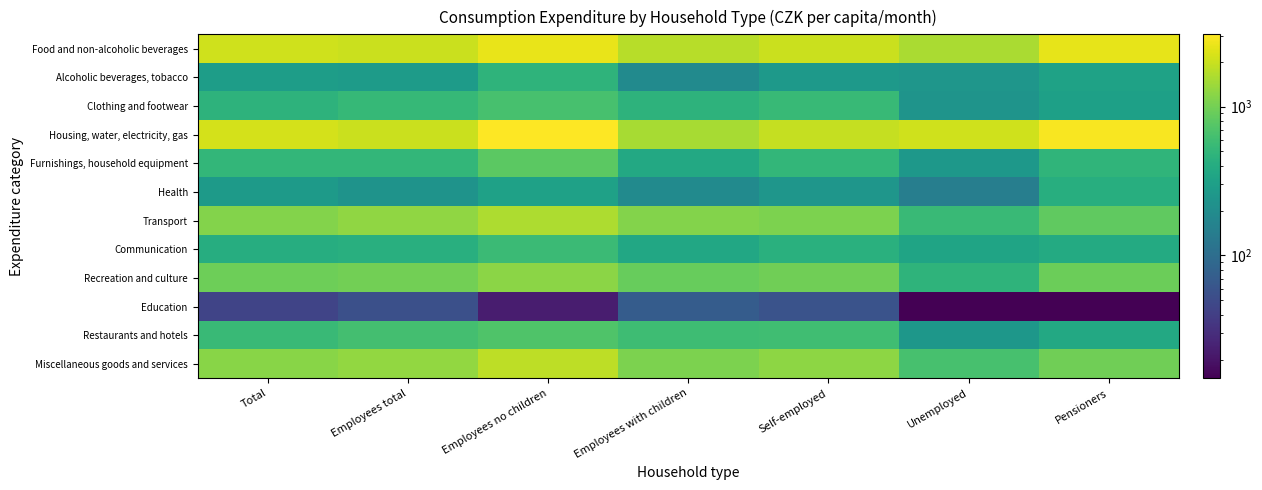

Reading right to left, extract all data points from this chart.

Food and non-alcoholic beverages: Pensioners=2504	Unemployed=1566	Self-employed=1984	Employees with children=1743	Employees no children=2565	Employees total=2002	Total=2086
Alcoholic beverages, tobacco: Pensioners=322	Unemployed=246	Self-employed=261	Employees with children=191	Employees no children=473	Employees total=280	Total=291
Clothing and footwear: Pensioners=306	Unemployed=234	Self-employed=536	Employees with children=471	Employees no children=650	Employees total=527	Total=470
Housing, water, electricity, gas: Pensioners=2920	Unemployed=2072	Self-employed=1938	Employees with children=1522	Employees no children=3062	Employees total=2007	Total=2192
Furnishings, household equipment: Pensioners=492	Unemployed=257	Self-employed=509	Employees with children=368	Employees no children=806	Employees total=506	Total=504
Health: Pensioners=419	Unemployed=147	Self-employed=247	Employees with children=190	Employees no children=314	Employees total=229	Total=272
Transport: Pensioners=840	Unemployed=547	Self-employed=1077	Employees with children=1130	Employees no children=1600	Employees total=1278	Total=1140
Communication: Pensioners=385	Unemployed=334	Self-employed=438	Employees with children=365	Employees no children=558	Employees total=426	Total=415
Recreation and culture: Pensioners=925	Unemployed=480	Self-employed=970	Employees with children=881	Employees no children=1208	Employees total=984	Total=951
Education: Pensioners=15	Unemployed=15	Self-employed=58	Employees with children=70	Employees no children=23	Employees total=55	Total=45
Restaurants and hotels: Pensioners=370	Unemployed=251	Self-employed=604	Employees with children=593	Employees no children=713	Employees total=631	Total=550
Miscellaneous goods and services: Pensioners=967	Unemployed=652	Self-employed=1238	Employees with children=1076	Employees no children=1805	Employees total=1306	Total=1197